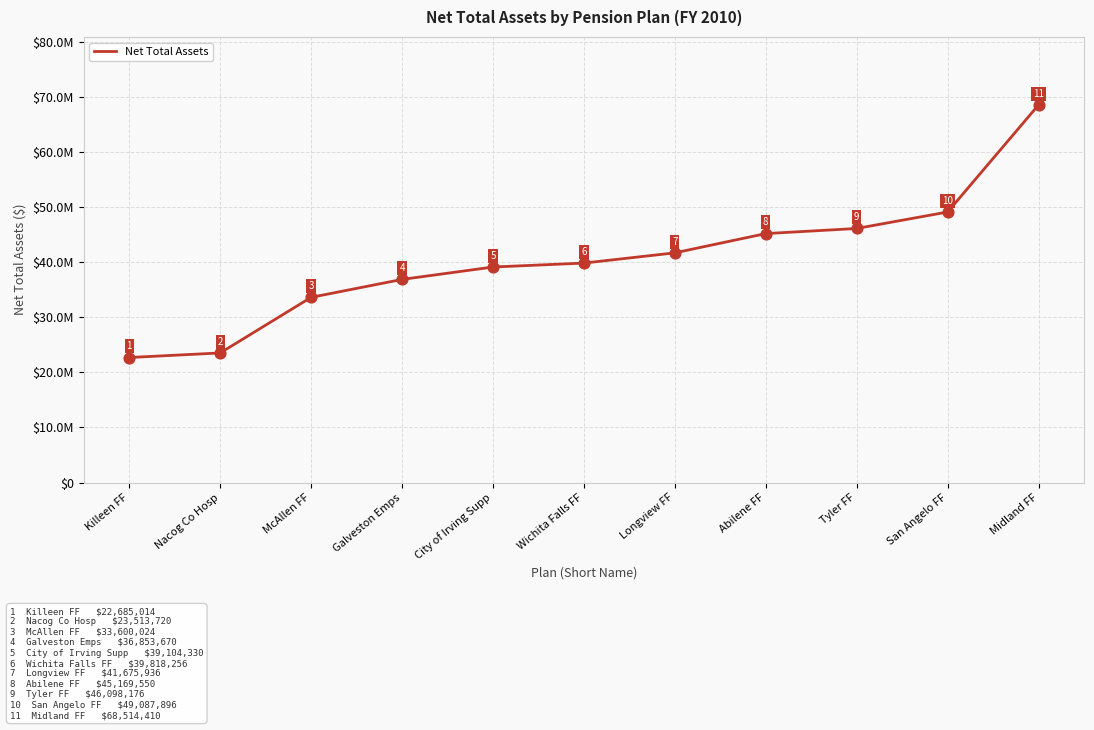

Approximately how many times larger is the value at Longview FF compared to Killeen FF?

1.8